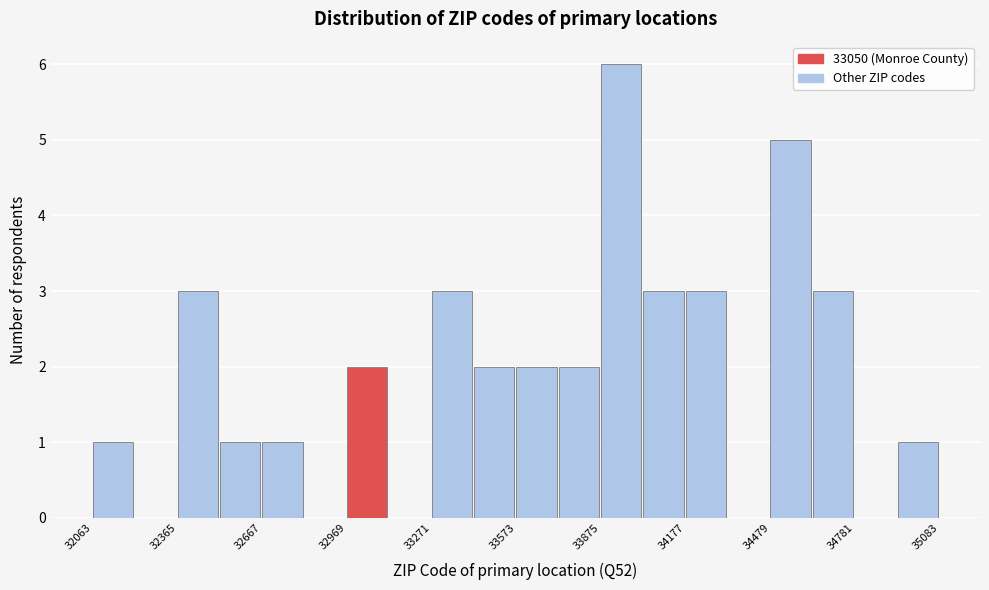

Read against the x-axis, roughly where is the centre of the tallest bar?

33950